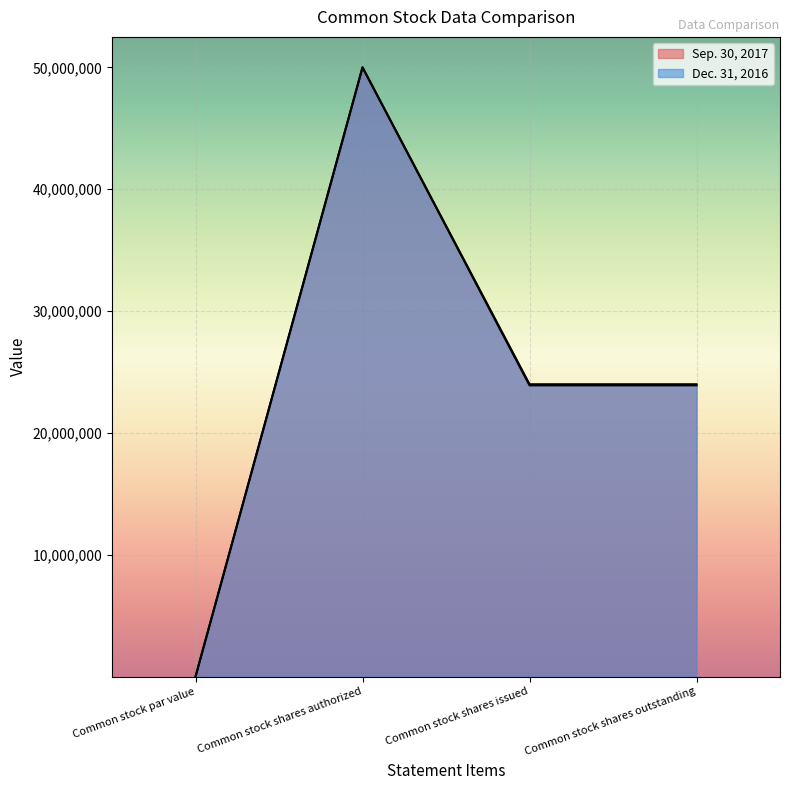

List the labels in order of Dec. 31, 2016 value, largest first.

Common stock shares authorized, Common stock shares issued, Common stock shares outstanding, Common stock par value